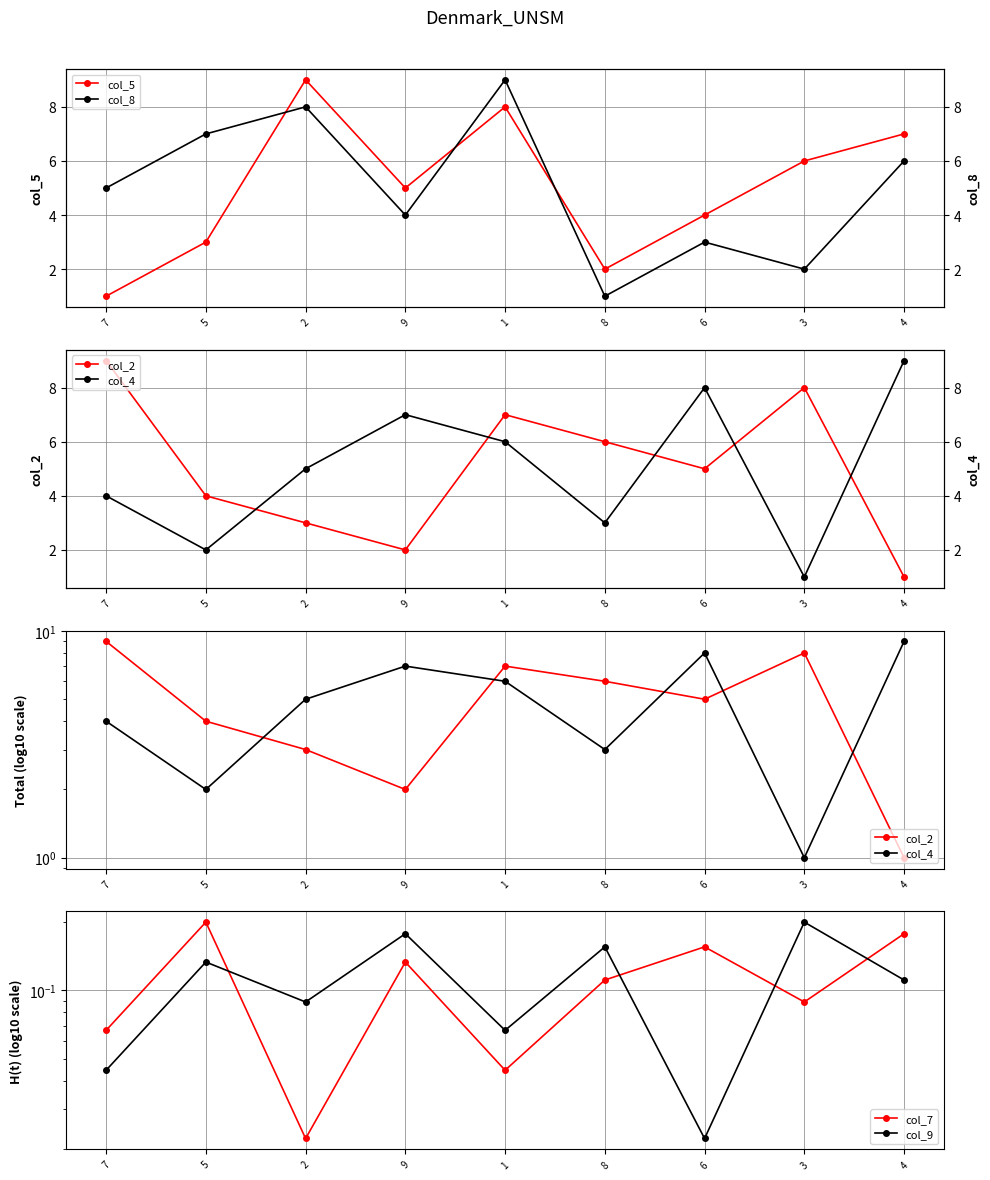

Count the number of categories in the chart.

9